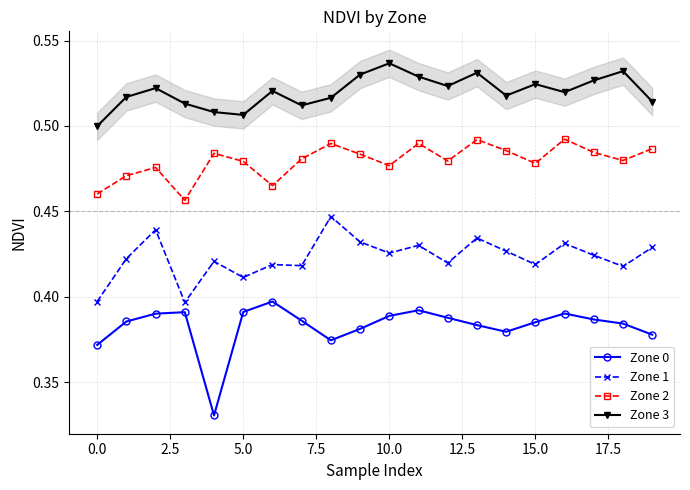

In Zone 2, how many points are lower than both neighbors (excluding endpoints)?

6